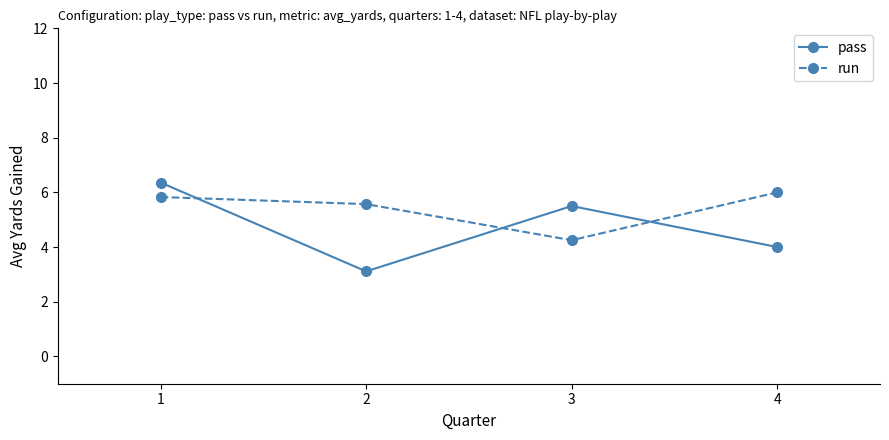

What is the difference between the run values at 3 and 1?

1.6